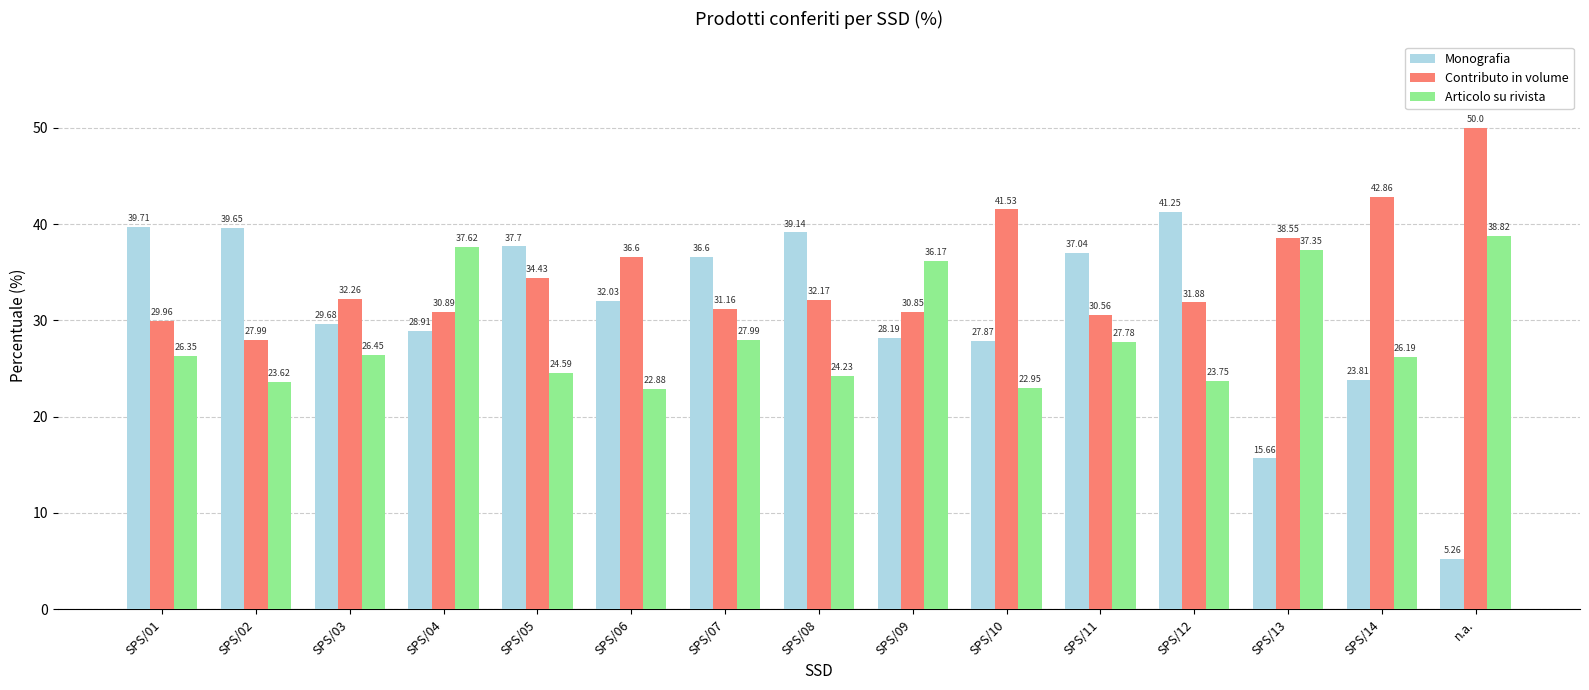

What is the maximum value shown in the chart?

50.0